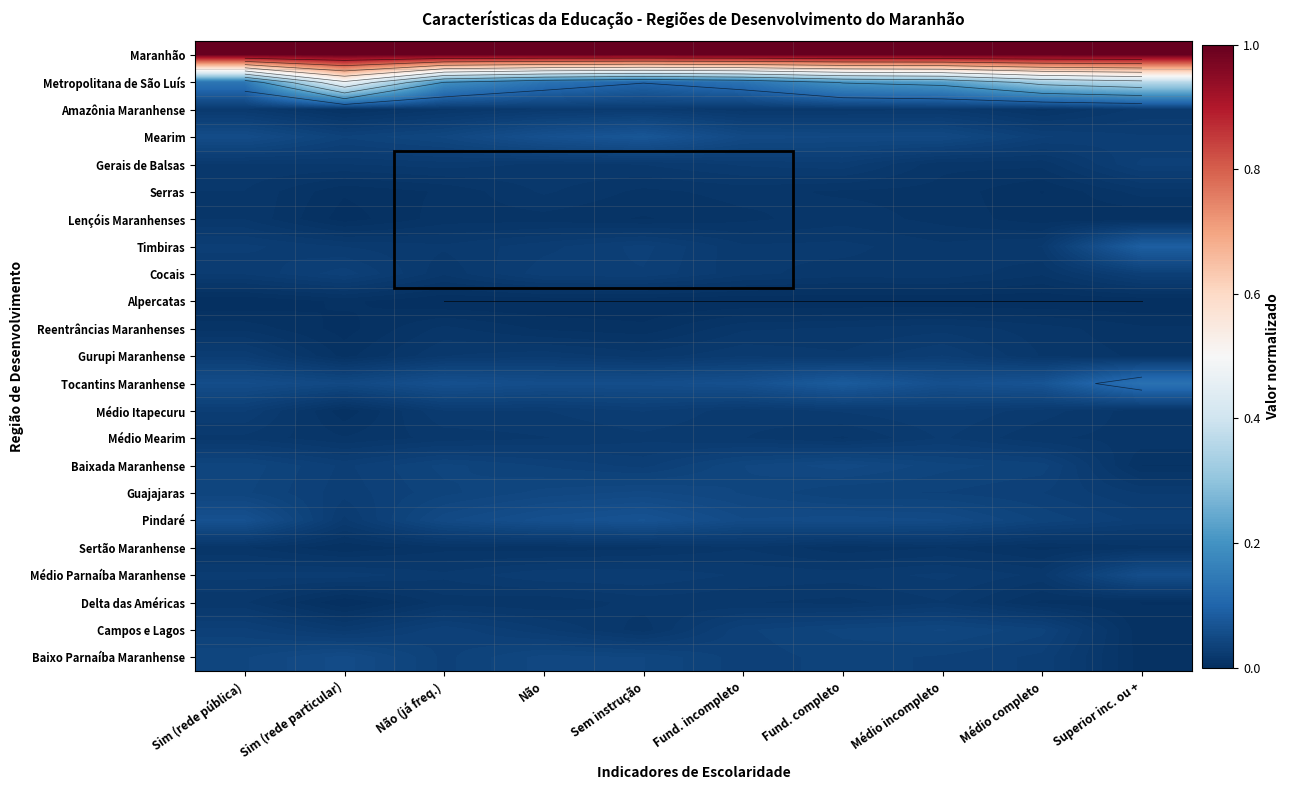

At which category is the sum across all series the highest?

Superior inc. ou +